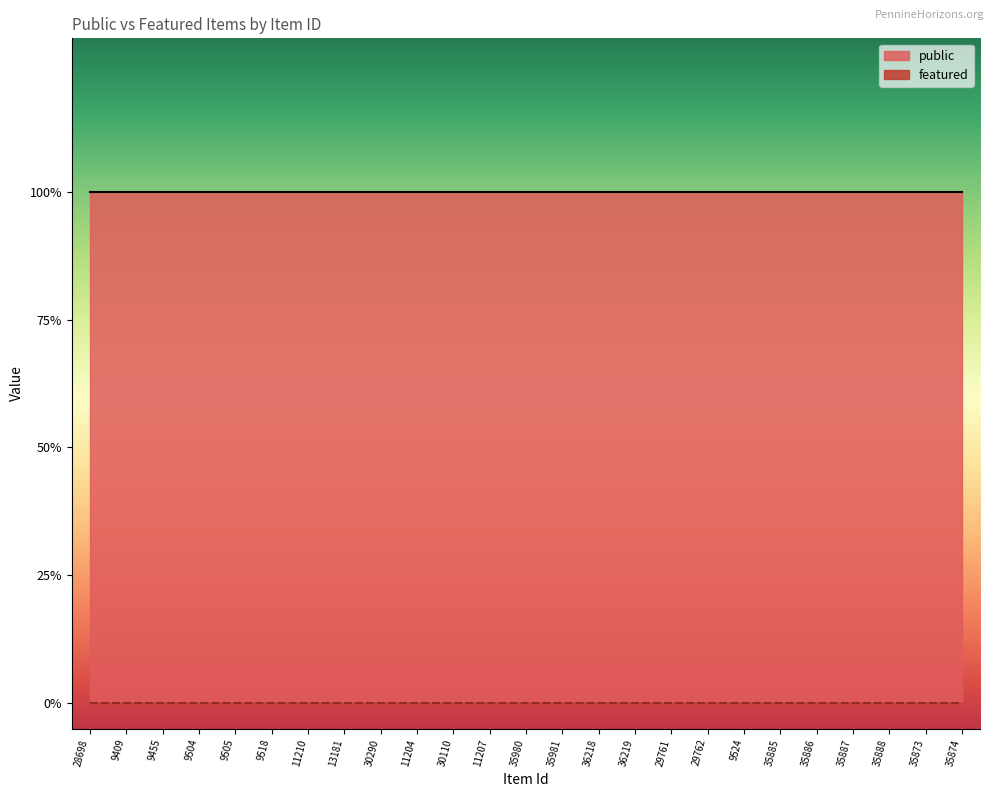

Reading left to right, what are all the values shown in this chart?

public: 1	1	1	1	1	1	1	1	1	1	1	1	1	1	1	1	1	1	1	1	1	1	1	1	1
featured: 0	0	0	0	0	0	0	0	0	0	0	0	0	0	0	0	0	0	0	0	0	0	0	0	0